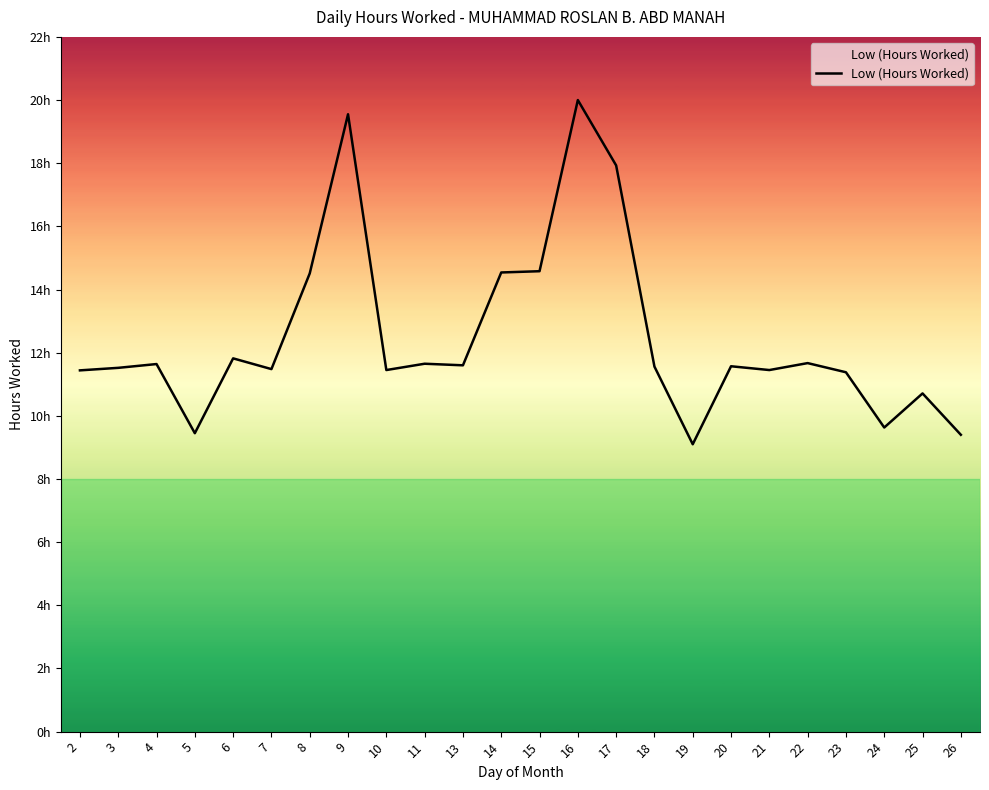

True or false: the data has more than 0 interior local peaks.

True